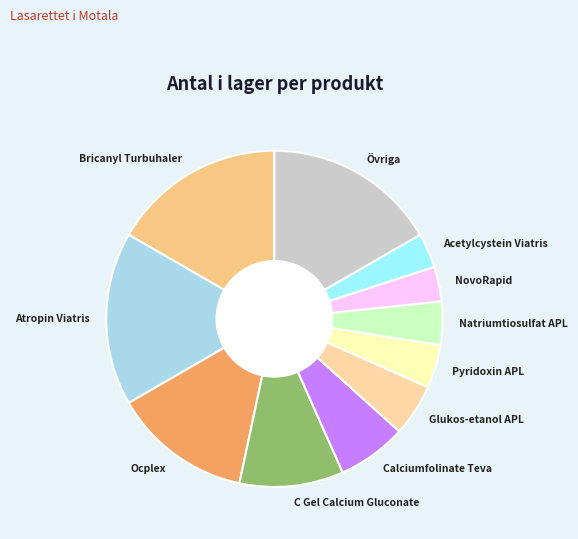

How many slices are in this pie chart?

11